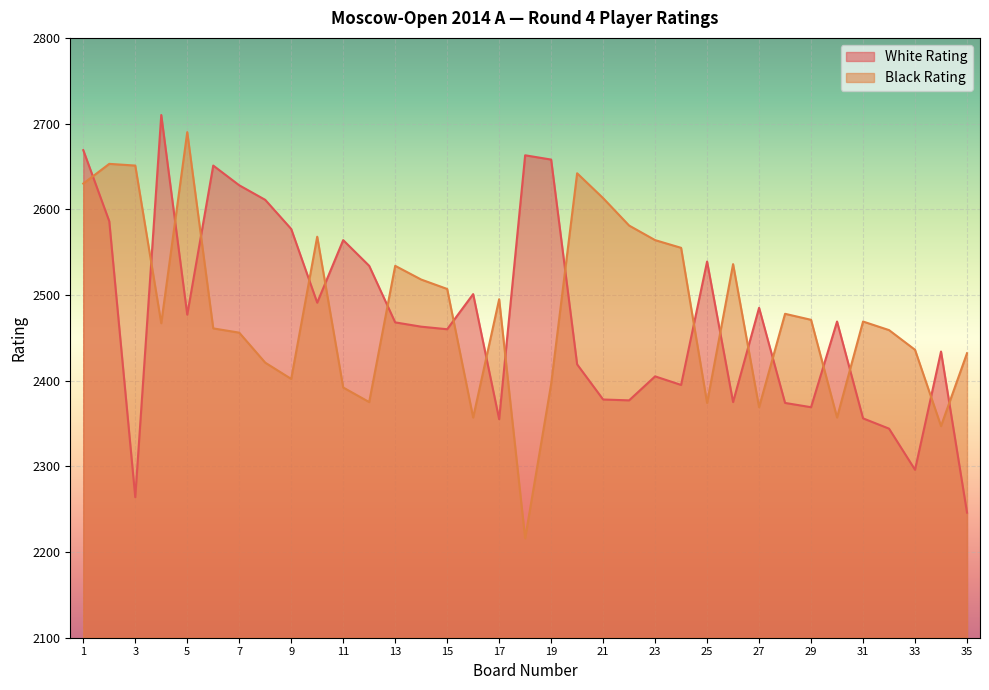

Which series has the largest total across all categories?

Black Rating